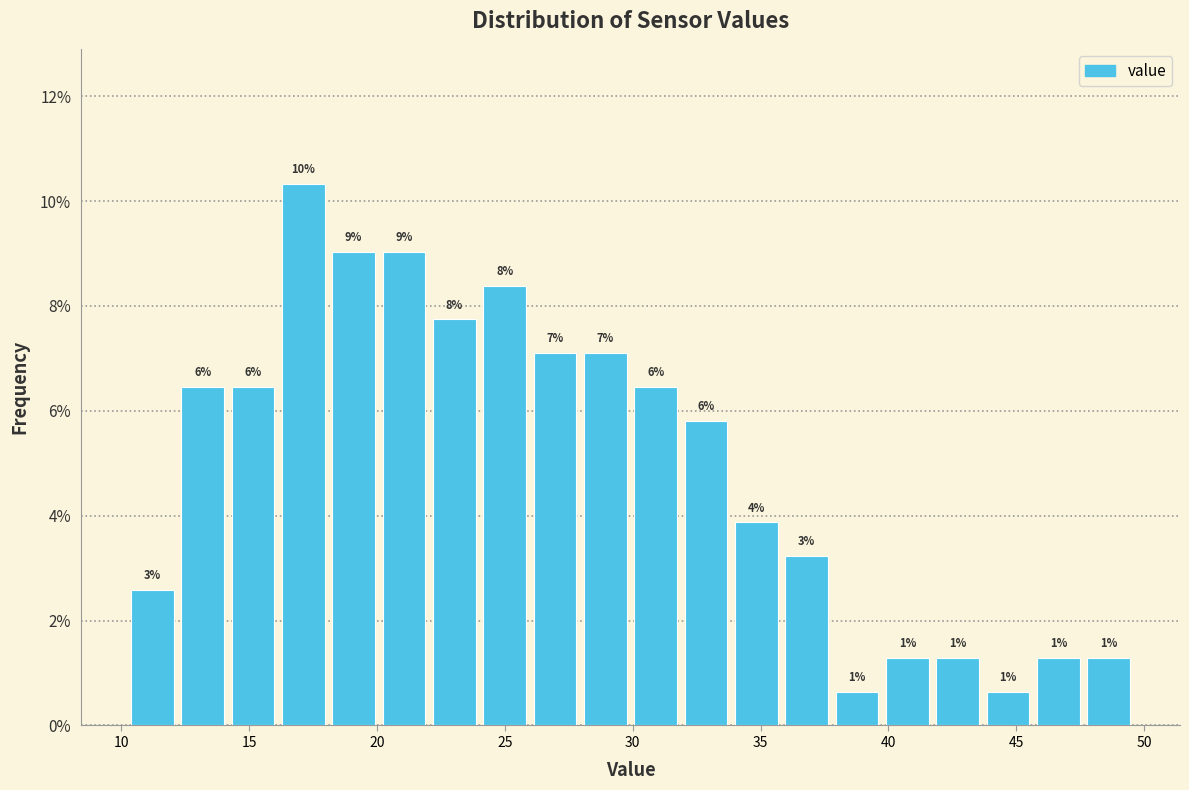

Around what value on the x-axis is the tallest bar? Give the approximate position of its centre, as read against the axis.

17.0